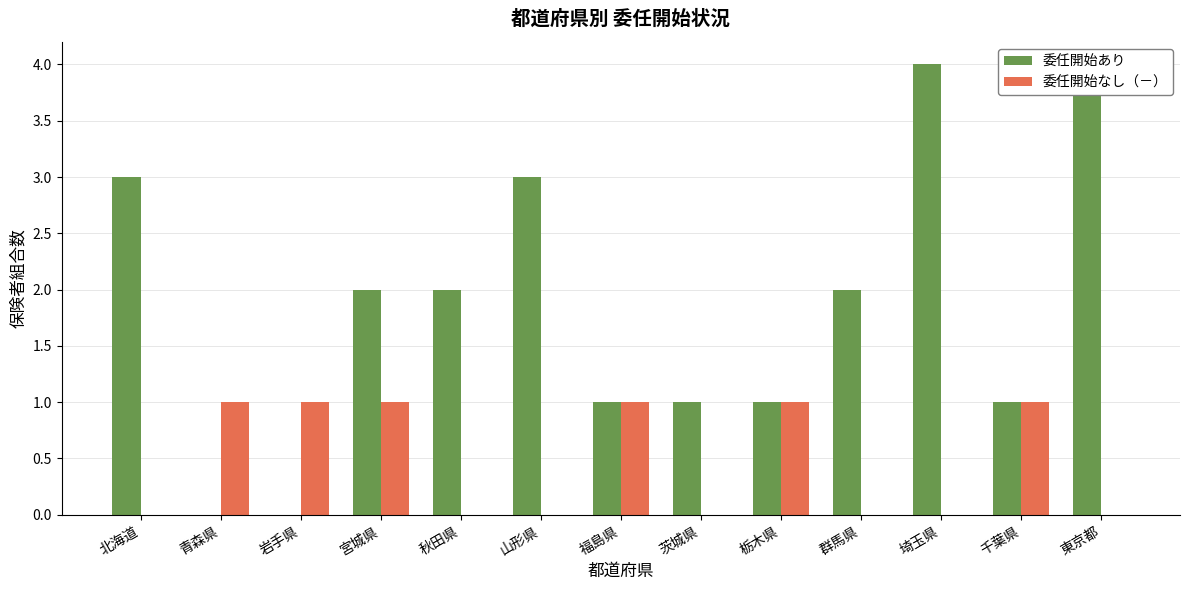

Between 福島県 and 千葉県, which series saw the biggest shift?

委任開始あり